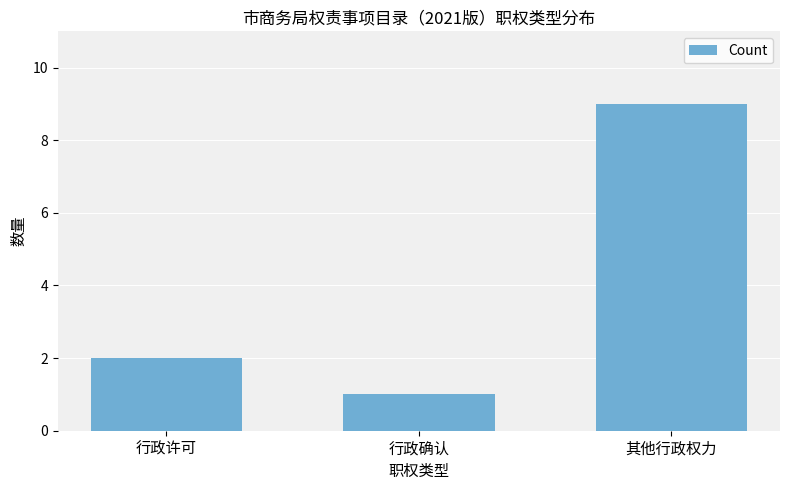

What is the average value?

4